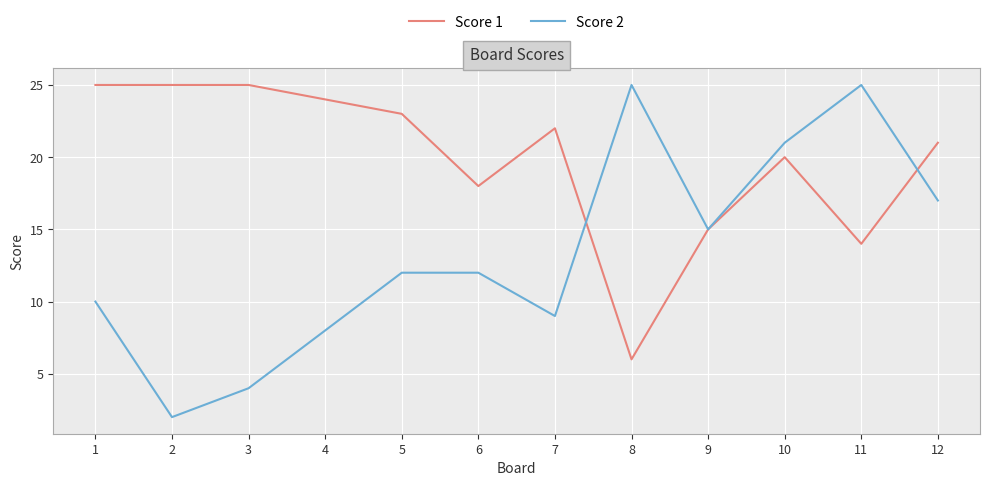

Which series changed the most between 7 and 9?

Score 1